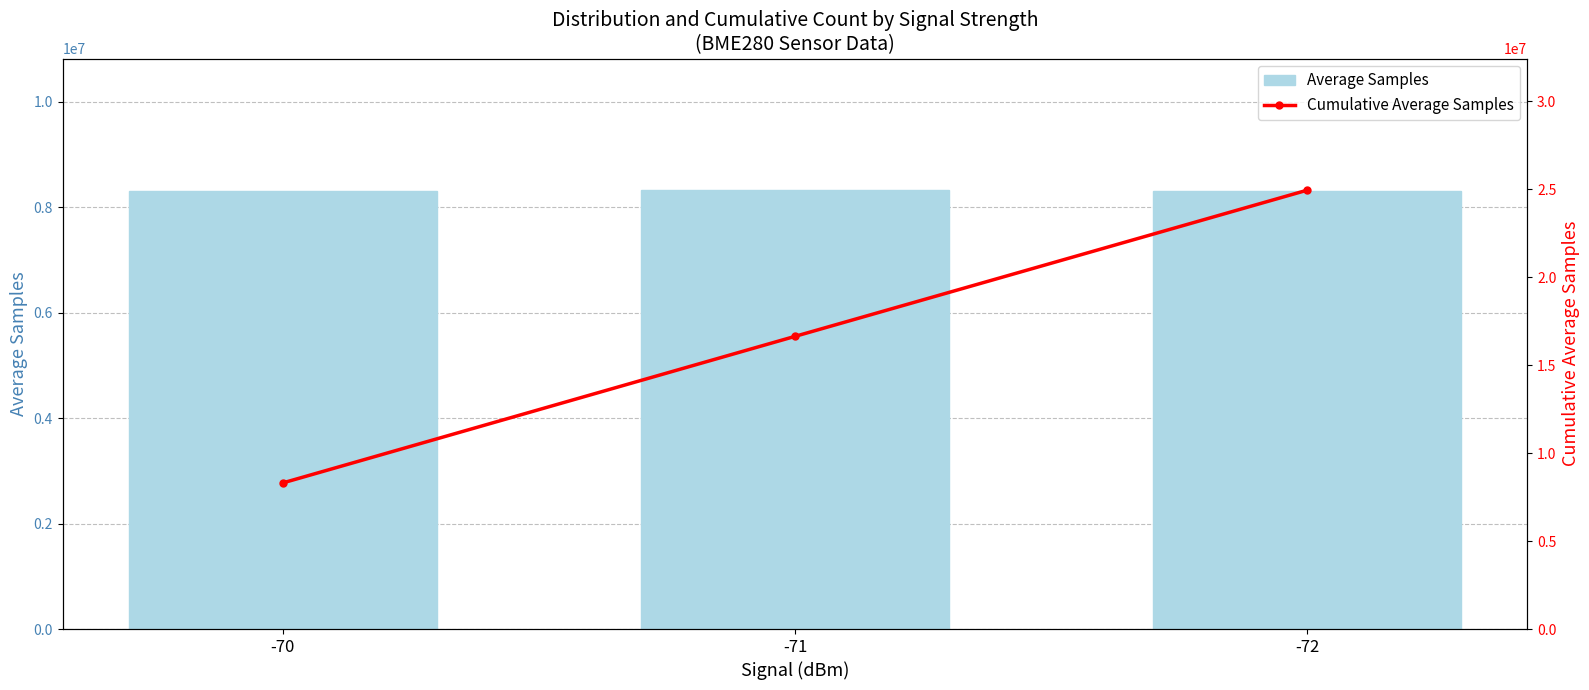

What is the minimum value for Cumulative Average Samples?

8303613.5